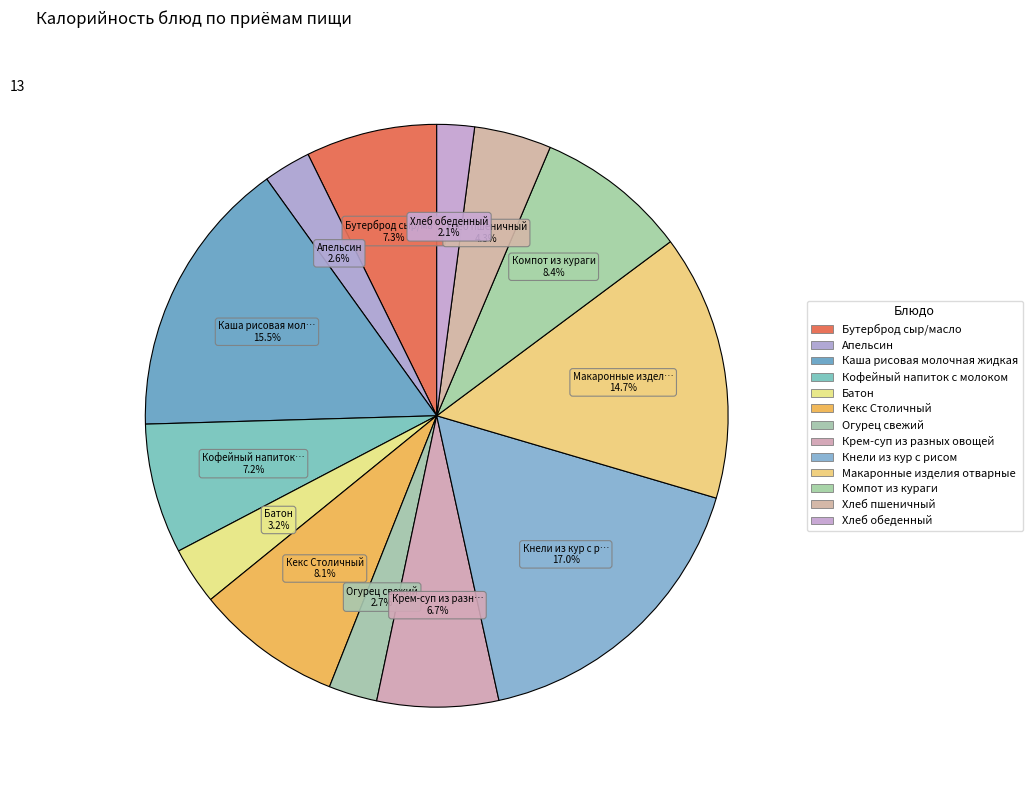

To the nearest percent, what is the average slice percentage?

8%